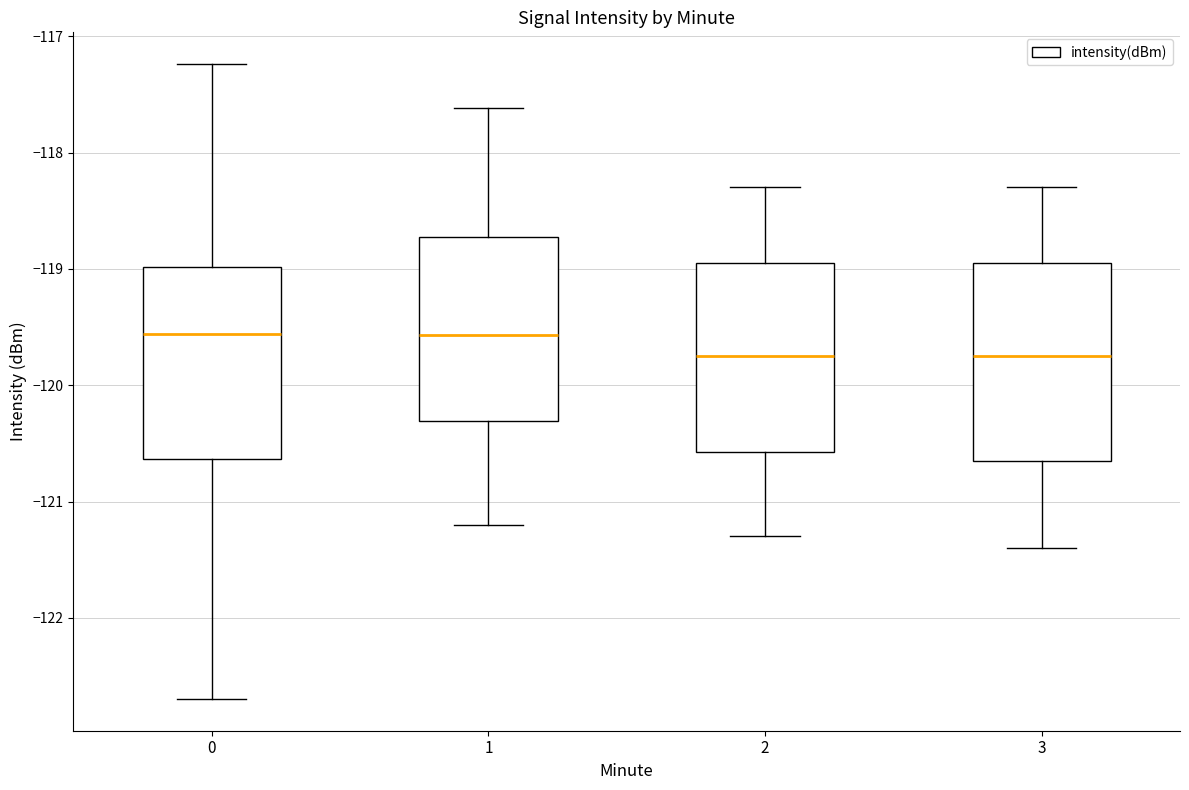

Reading left to right, transcribe this box plot: for each box, give where its median line is, the range the box spans, and where its two whiskers end, as read against the y-axis. The values are not printed on the chart, so give them approximately, as read against the axis.

0: median -119.6, box -120.6 to -119.0, whiskers -122.7 to -117.2
1: median -119.6, box -120.3 to -118.7, whiskers -121.2 to -117.6
2: median -119.7, box -120.6 to -118.9, whiskers -121.3 to -118.3
3: median -119.7, box -120.6 to -118.9, whiskers -121.4 to -118.3